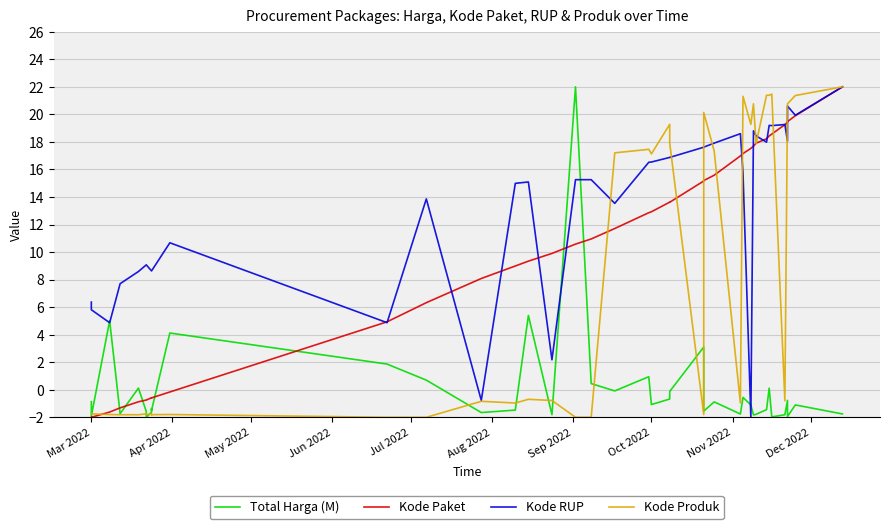

Which series has the largest range (max minus min)?

Total Harga (M)